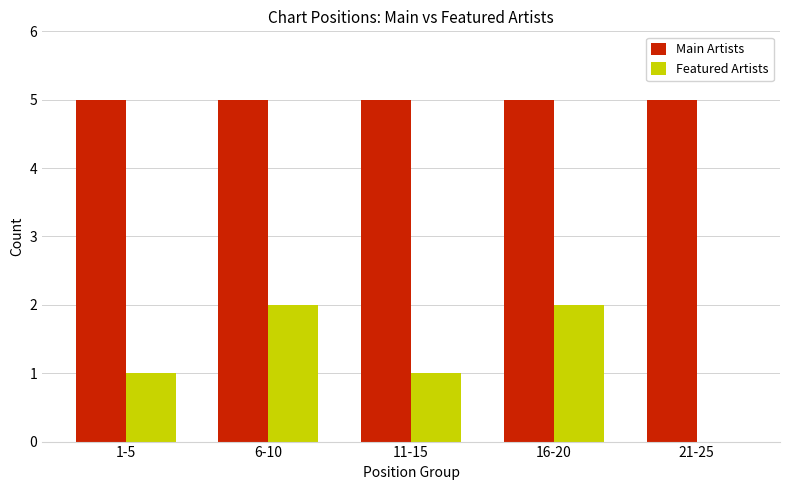

Is the value of Main Artists at 21-25 greater than the value of Featured Artists at 1-5?

Yes